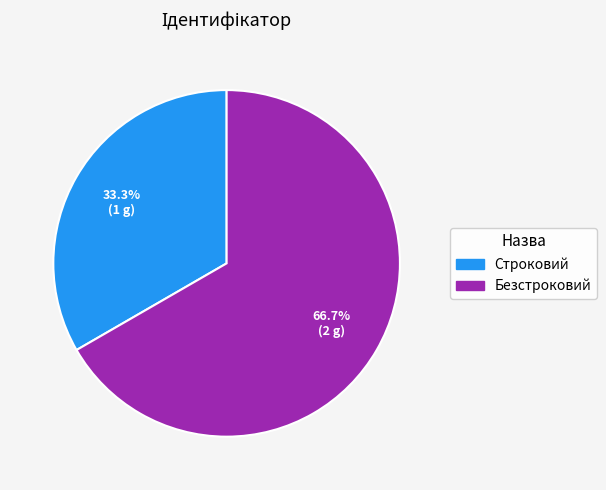

What percentage is NOT represented by Безстроковий?

33.3%